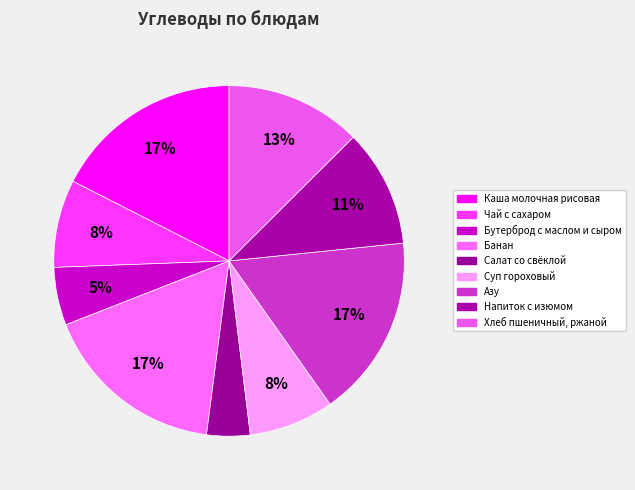

Is there a majority slice in this chart?

No